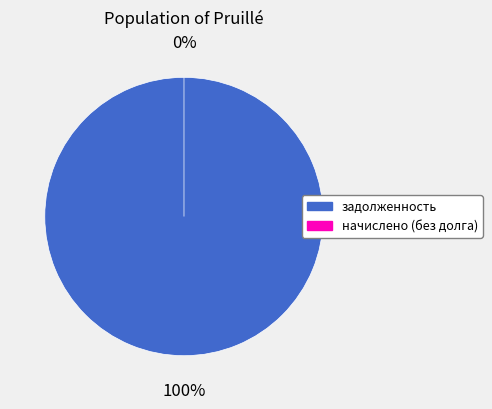

Is 7 the majority of the pie?

No